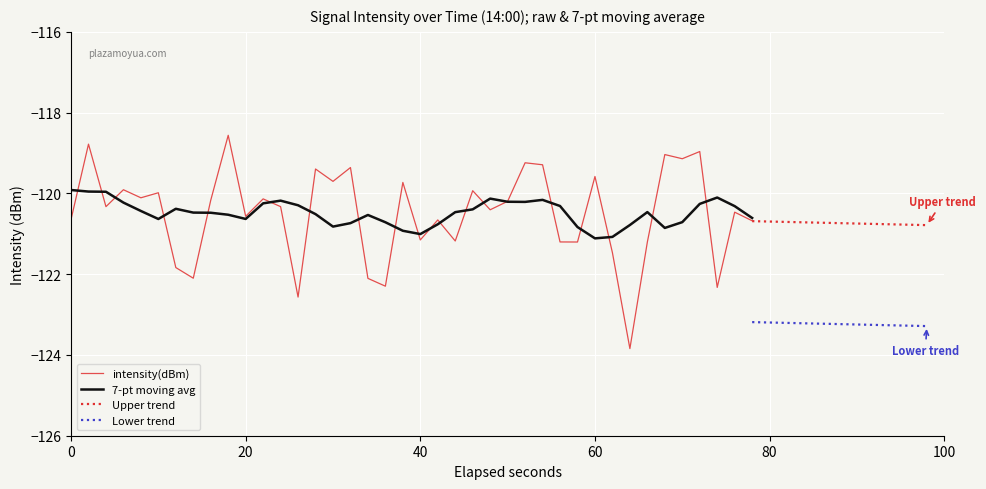

What is the smallest value displayed?

-123.8